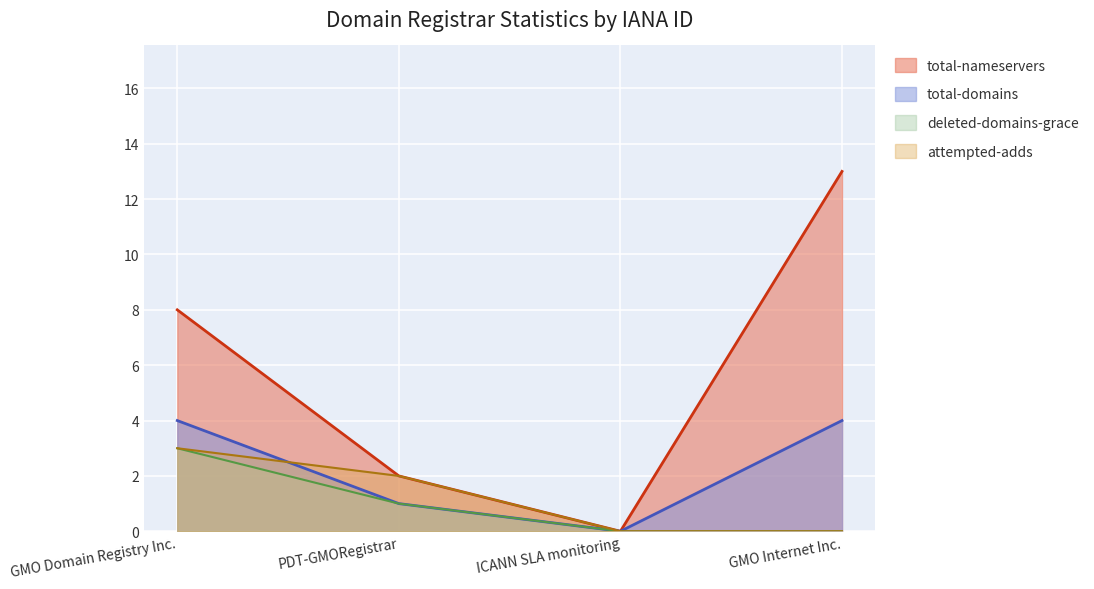

True or false: total-nameservers has more than 2 interior local peaks.

False